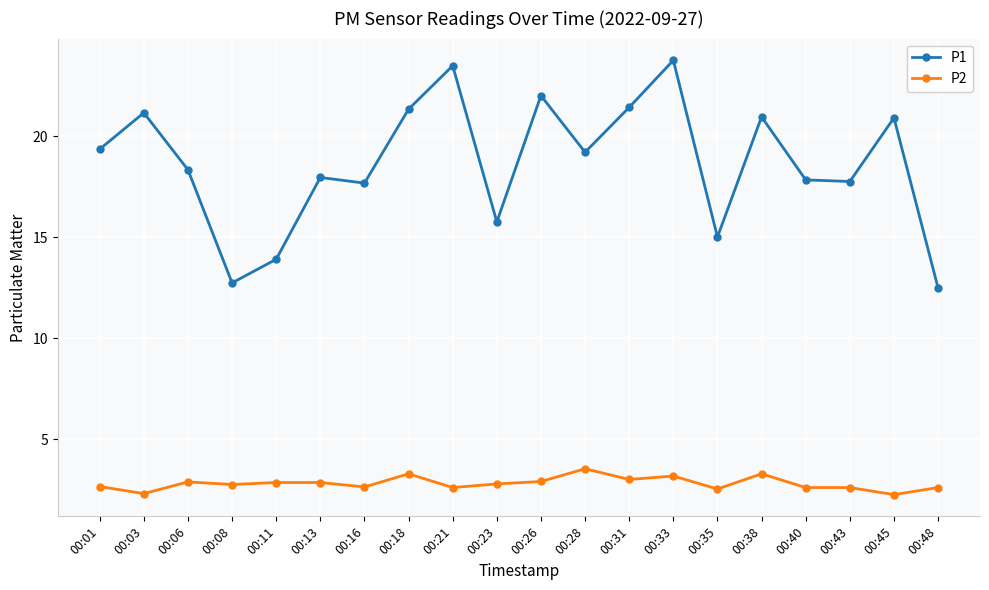

What is the sum of all P2 values?

56.0